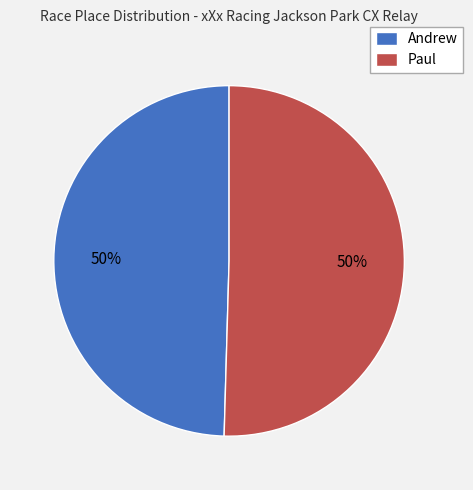

What percentage is the Andrew slice, to the nearest percent?

50%